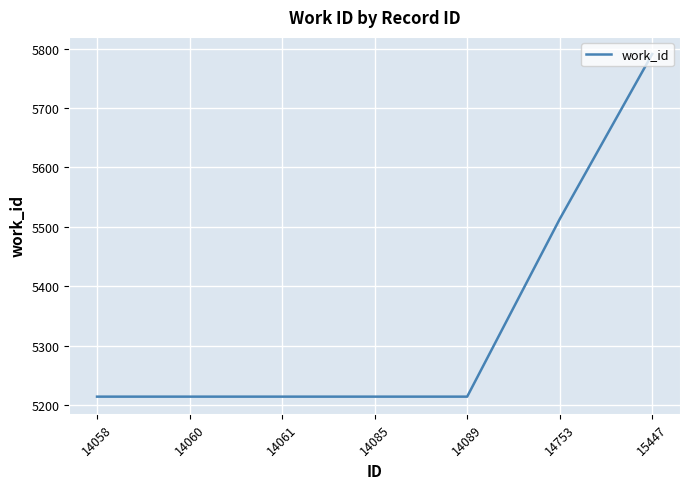

What is the ratio of the value at 14085 to the value at 14061?

1.0